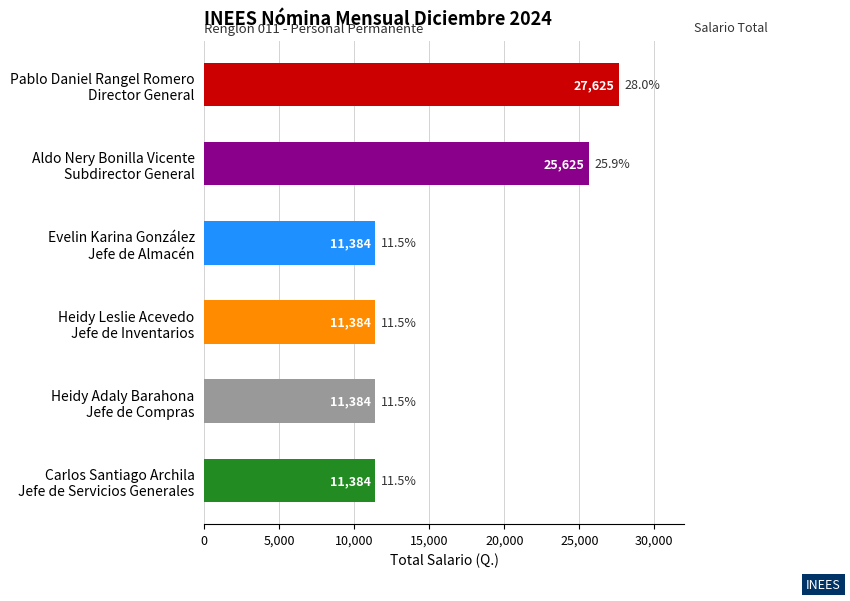

Reading top to bottom, transcribe all the data shown in this chart.

27625	25625	11384	11384	11384	11384